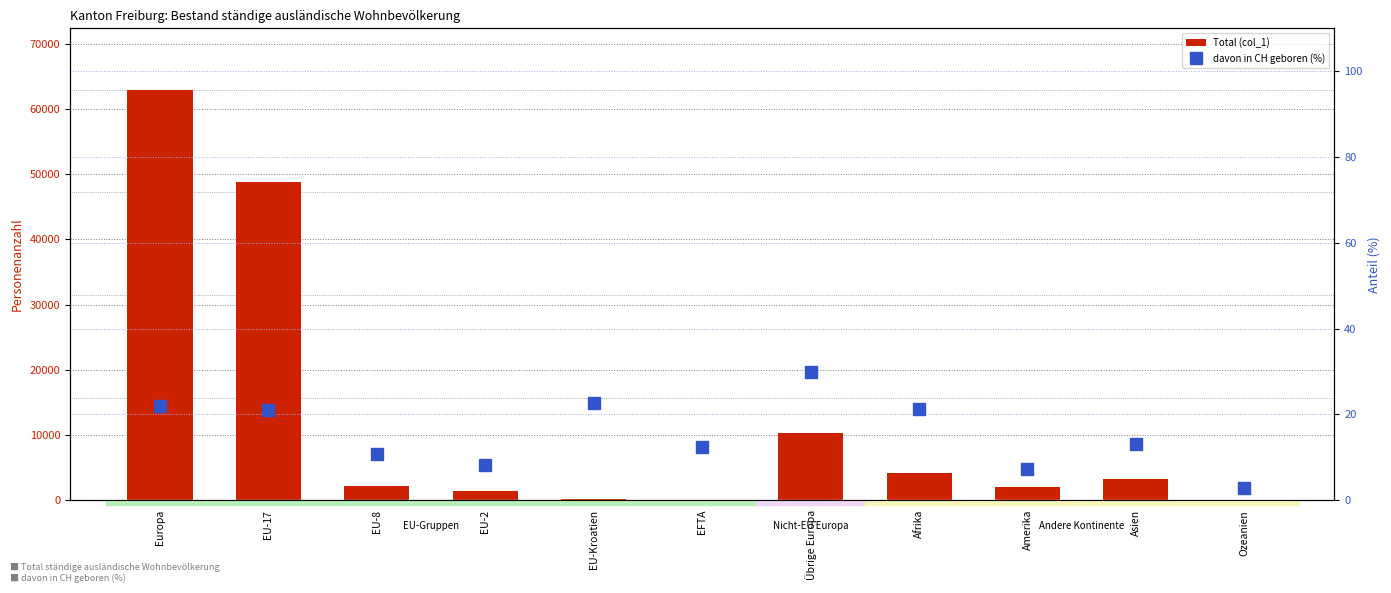

At how many categories does at least one series exceed 21578?

2